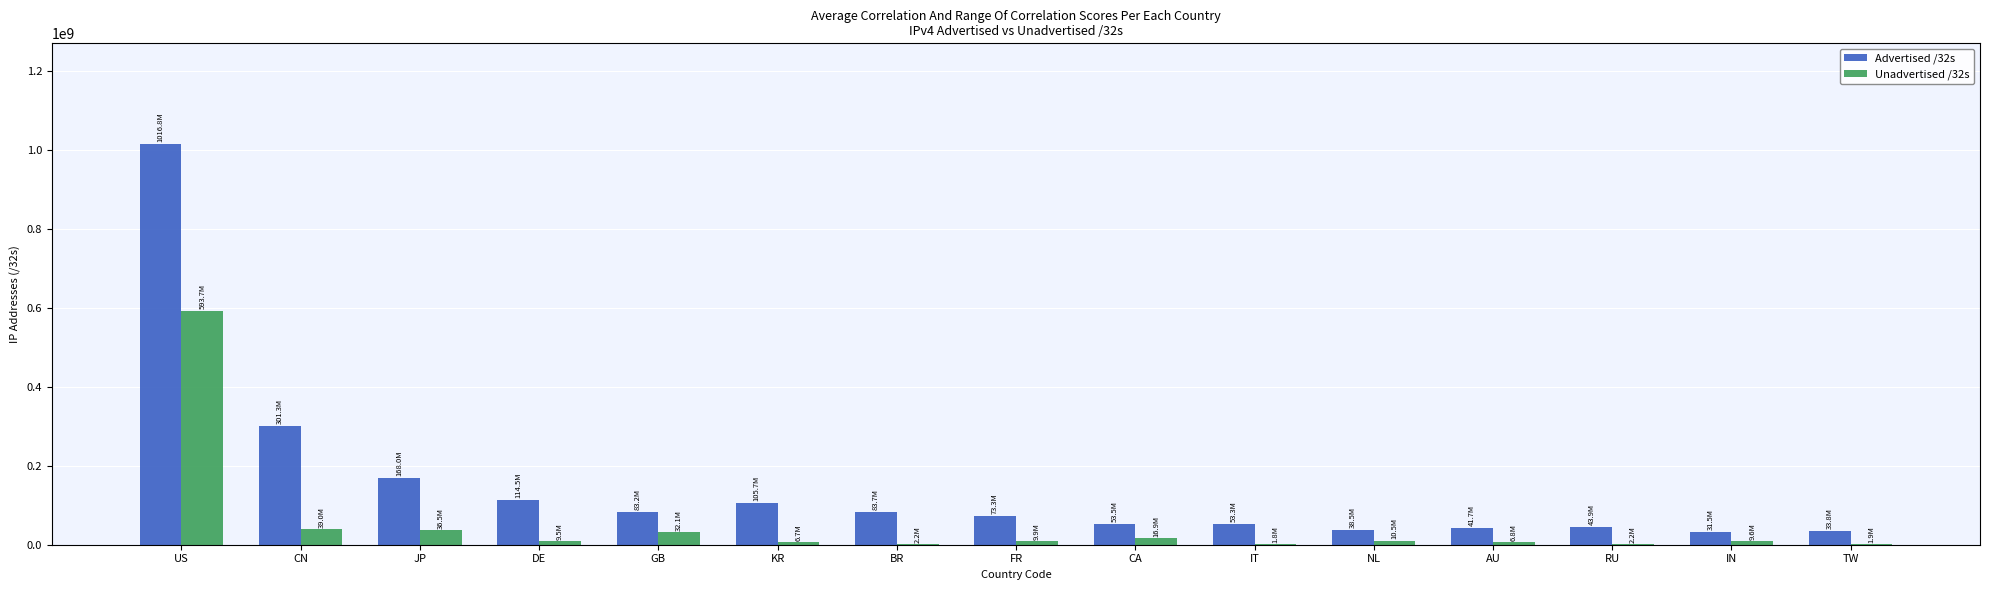

At which label does Advertised /32s reach its peak?

US